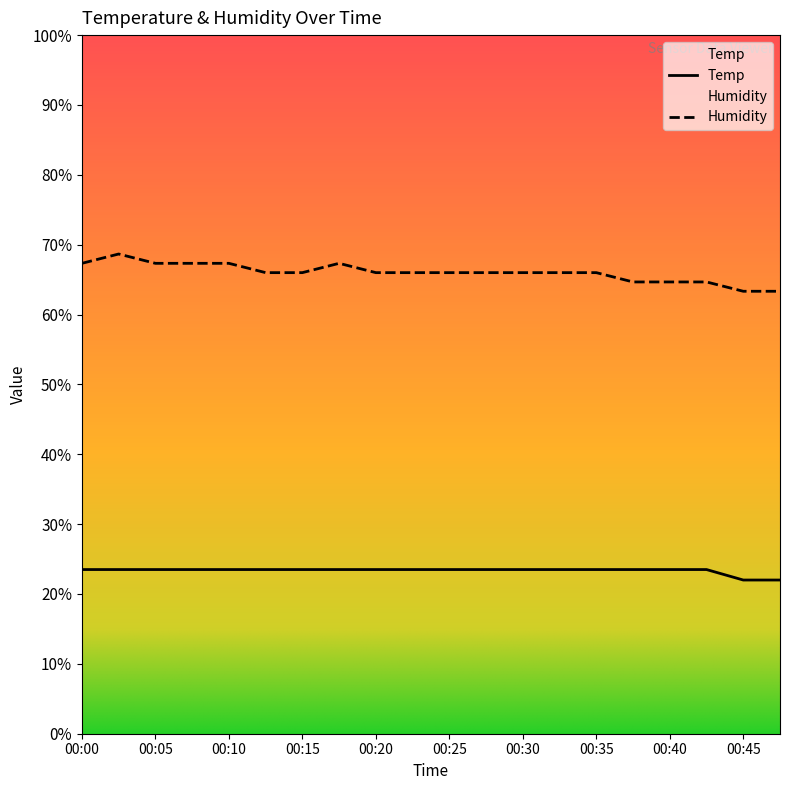

What is the average value of the Humidity series?

66.0